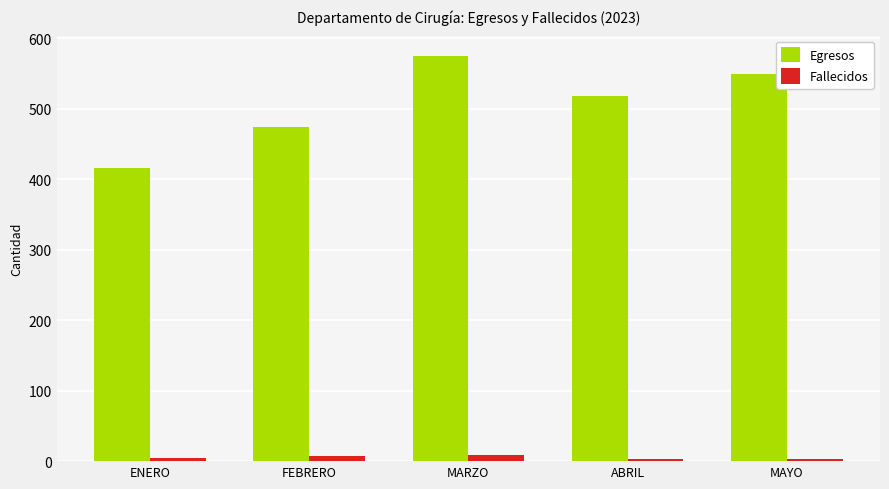

Where does the Egresos series first go above 518?

MARZO